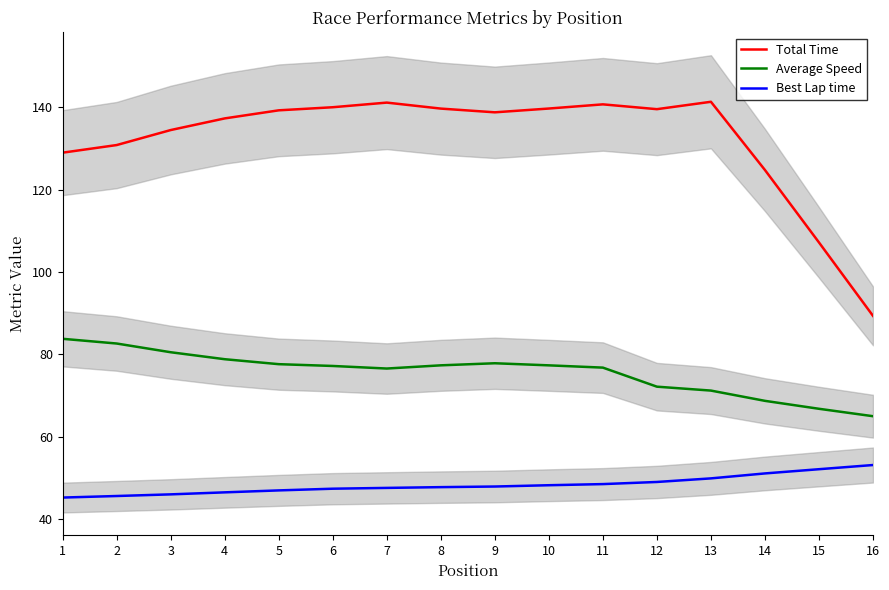

What is the value of the Average Speed point at the 16th from the left?

65.0